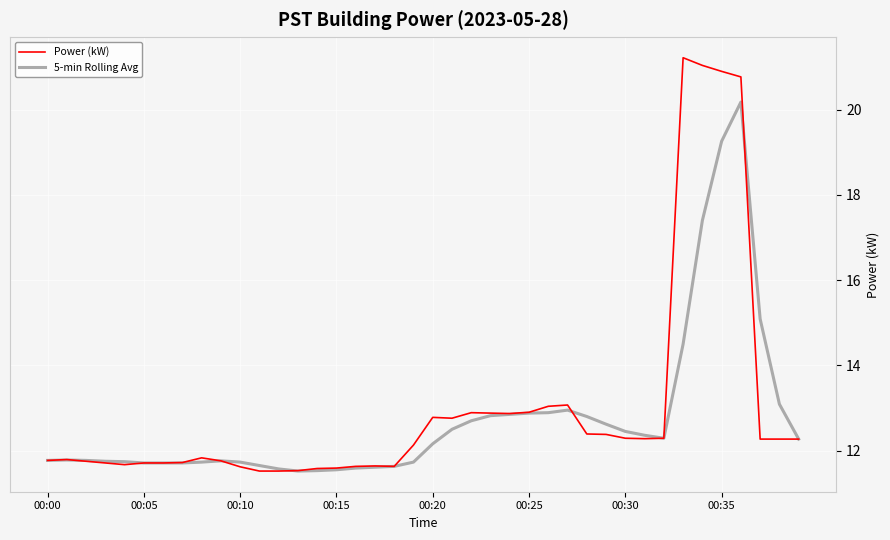

List the series in order of their overall mean, lowest first.

5-min Rolling Avg, Power (kW)